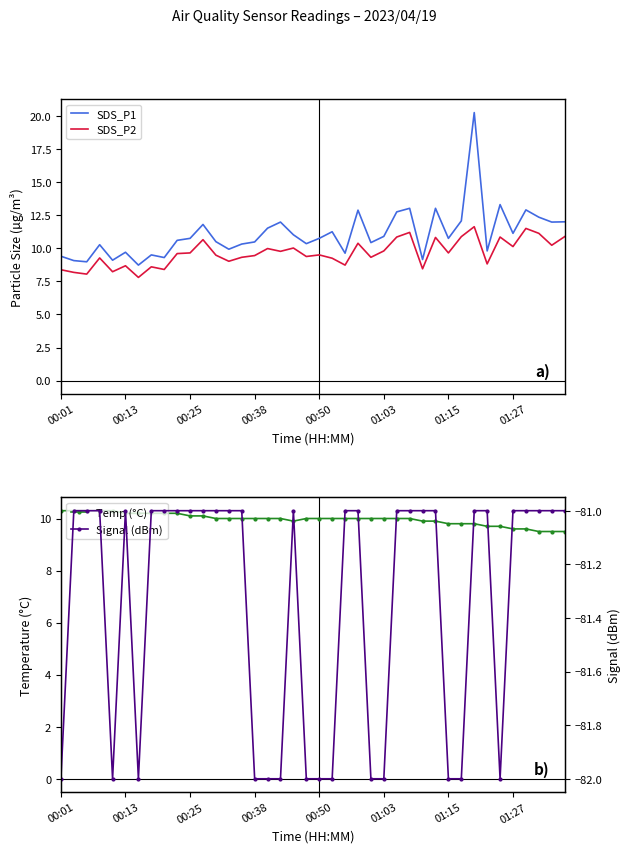

True or false: SDS_P1 has a value of 9.4 at 00:01.

True